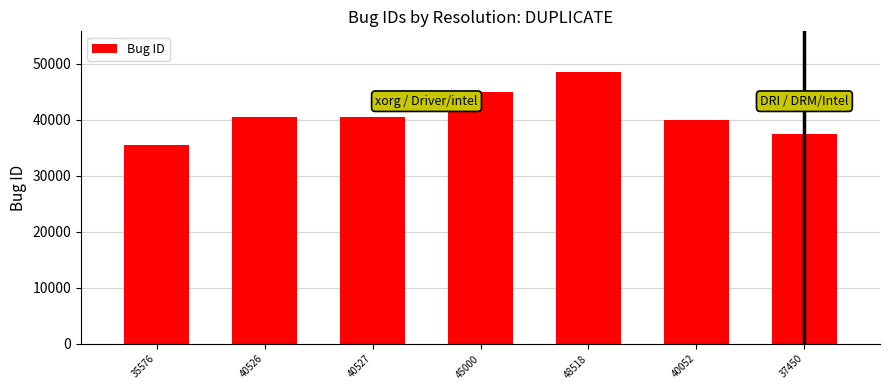

How many bars are there in total?

7